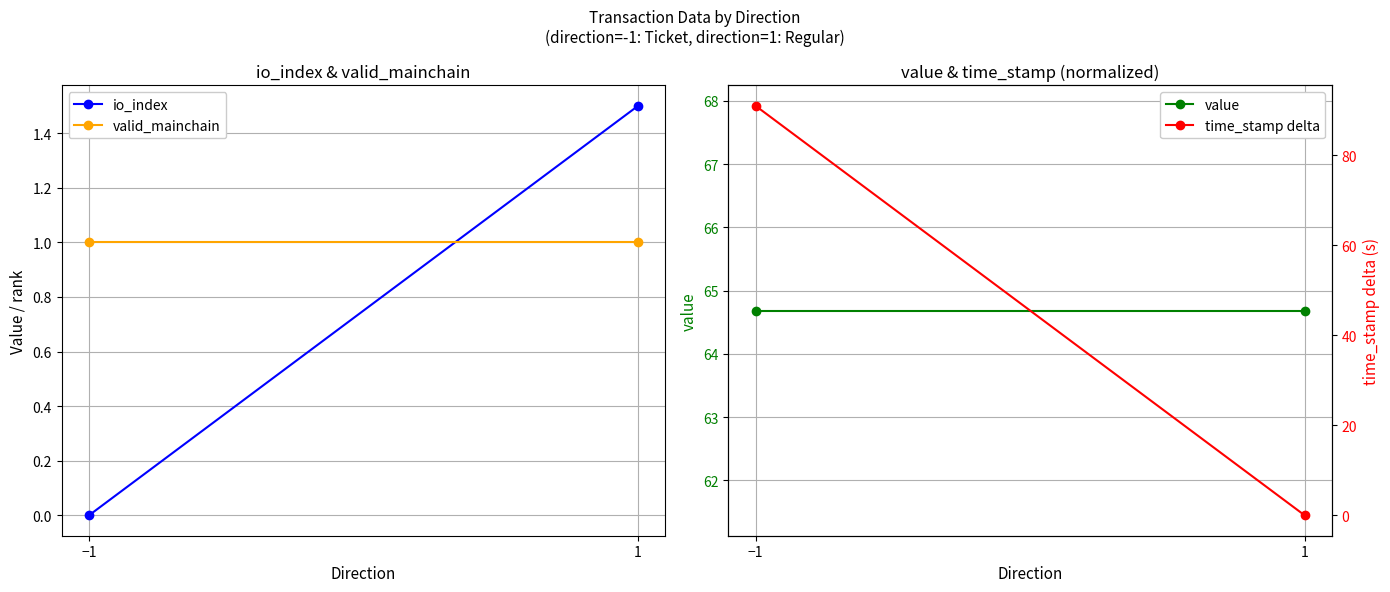

What position from the right is 1?

1